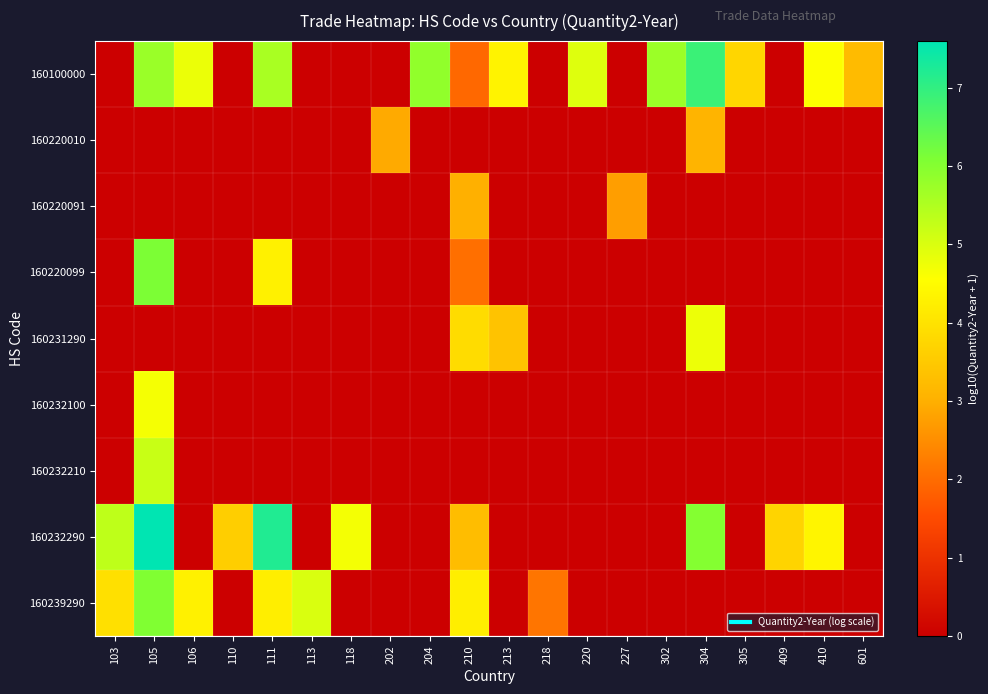

What is the total value across all series at 213?

7.7